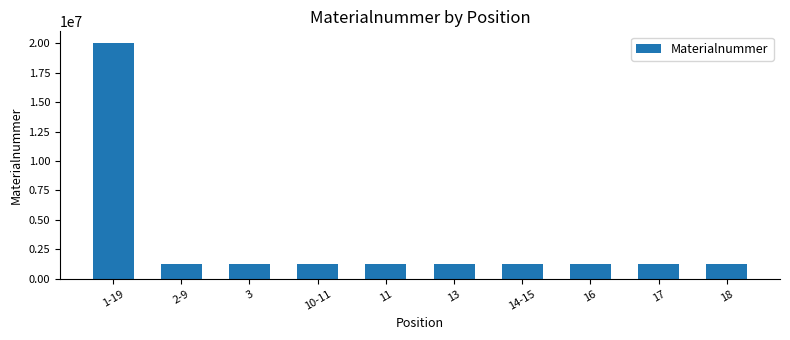

Is it true that the value at 18 is 1223524?

True